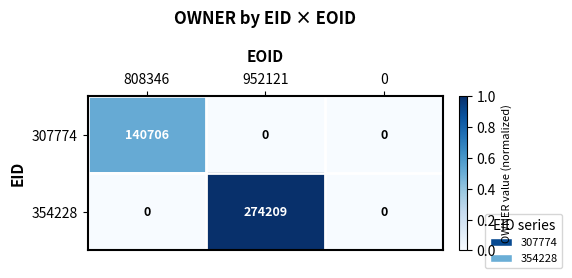

Rank the series by their maximum value, from highest to lowest.

354228, 307774